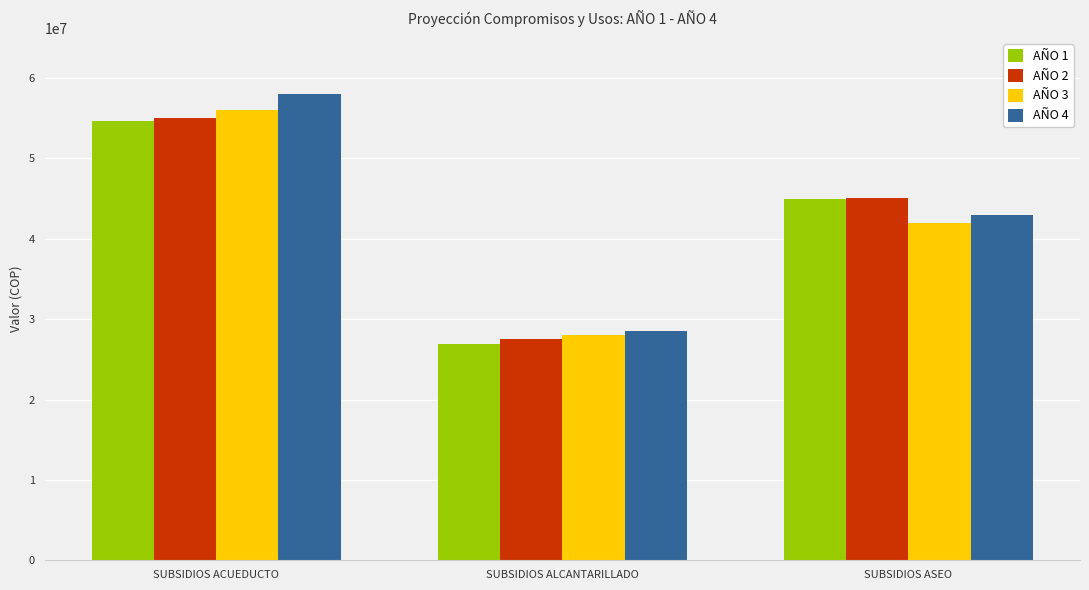

At how many categories does at least one series exceed 34242950?

2